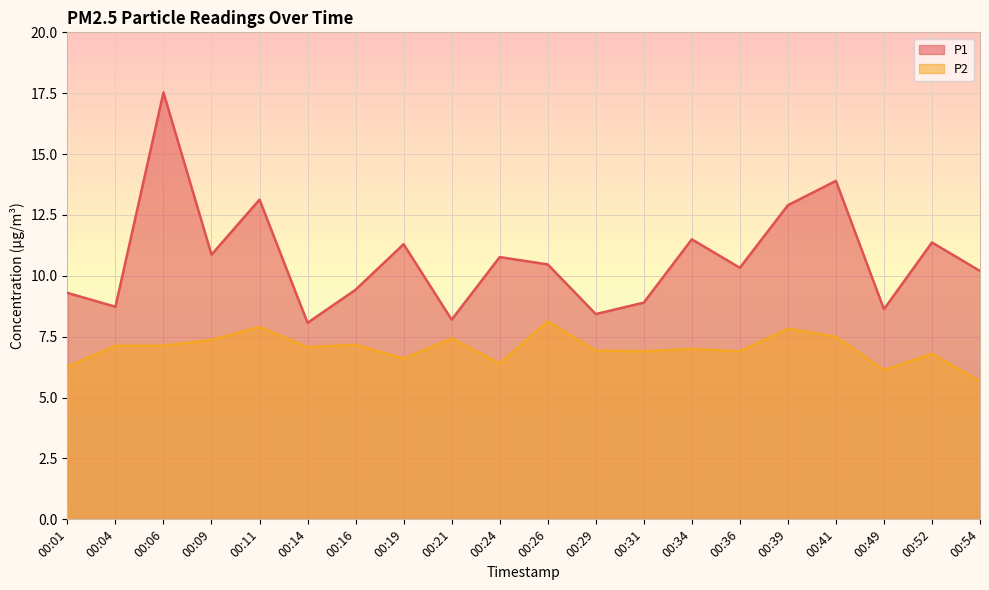

True or false: P1 and P2 cross at least once.

False